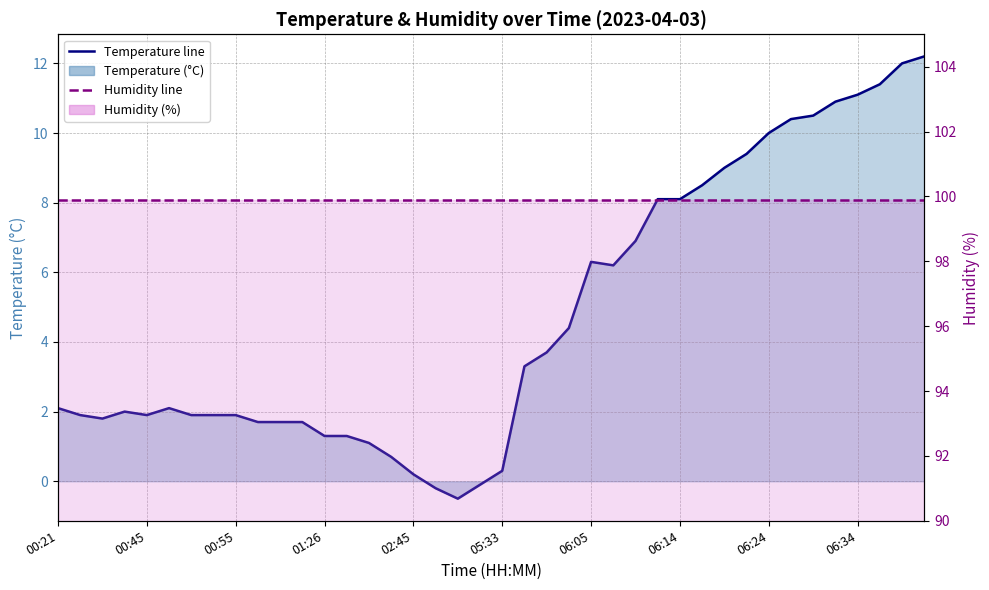

True or false: Temperature line and Humidity line cross at least once.

False